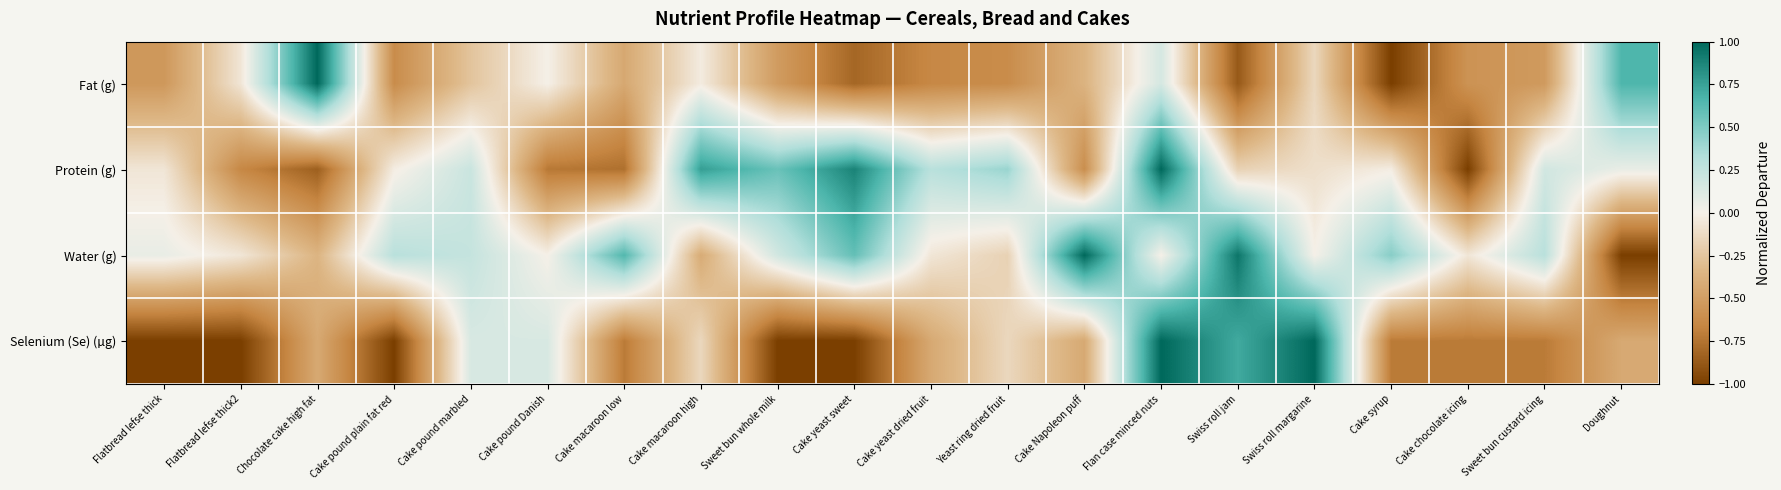

Reading left to right, list all the values displayed in this chart.

Fat (g): Flatbread lefse thick=-0.5	Flatbread lefse thick2=-0.1	Chocolate cake high fat=1.0	Cake pound plain fat red=-0.6	Cake pound marbled=-0.3	Cake pound Danish=0.0	Cake macaroon low=-0.4	Cake macaroon high=-0.0	Sweet bun whole milk=-0.5	Cake yeast sweet=-0.8	Cake yeast dried fruit=-0.6	Yeast ring dried fruit=-0.6	Cake Napoleon puff=-0.4	Flan case minced nuts=0.2	Swiss roll jam=-0.9	Swiss roll margarine=-0.1	Cake syrup=-1.0	Cake chocolate icing=-0.6	Sweet bun custard icing=-0.5	Doughnut=0.7
Protein (g): Flatbread lefse thick=-0.1	Flatbread lefse thick2=-0.6	Chocolate cake high fat=-0.8	Cake pound plain fat red=-0.0	Cake pound marbled=0.2	Cake pound Danish=-0.7	Cake macaroon low=-0.8	Cake macaroon high=0.8	Sweet bun whole milk=0.6	Cake yeast sweet=0.9	Cake yeast dried fruit=0.3	Yeast ring dried fruit=0.4	Cake Napoleon puff=-0.6	Flan case minced nuts=1.0	Swiss roll jam=-0.2	Swiss roll margarine=-0.1	Cake syrup=-0.0	Cake chocolate icing=-1.0	Sweet bun custard icing=0.2	Doughnut=0.1
Water (g): Flatbread lefse thick=0.1	Flatbread lefse thick2=-0.1	Chocolate cake high fat=-0.4	Cake pound plain fat red=0.3	Cake pound marbled=0.2	Cake pound Danish=0.0	Cake macaroon low=0.6	Cake macaroon high=-0.4	Sweet bun whole milk=0.2	Cake yeast sweet=0.6	Cake yeast dried fruit=-0.1	Yeast ring dried fruit=-0.2	Cake Napoleon puff=1.0	Flan case minced nuts=0.0	Swiss roll jam=0.9	Swiss roll margarine=0.0	Cake syrup=0.5	Cake chocolate icing=-0.1	Sweet bun custard icing=0.3	Doughnut=-1.0
Selenium (Se) (µg): Flatbread lefse thick=-1.0	Flatbread lefse thick2=-1.0	Chocolate cake high fat=-0.4	Cake pound plain fat red=-1.0	Cake pound marbled=0.1	Cake pound Danish=0.1	Cake macaroon low=-0.7	Cake macaroon high=-0.1	Sweet bun whole milk=-1.0	Cake yeast sweet=-1.0	Cake yeast dried fruit=-0.4	Yeast ring dried fruit=-0.1	Cake Napoleon puff=-0.4	Flan case minced nuts=1.0	Swiss roll jam=0.7	Swiss roll margarine=1.0	Cake syrup=-0.7	Cake chocolate icing=-0.7	Sweet bun custard icing=-0.7	Doughnut=-0.4